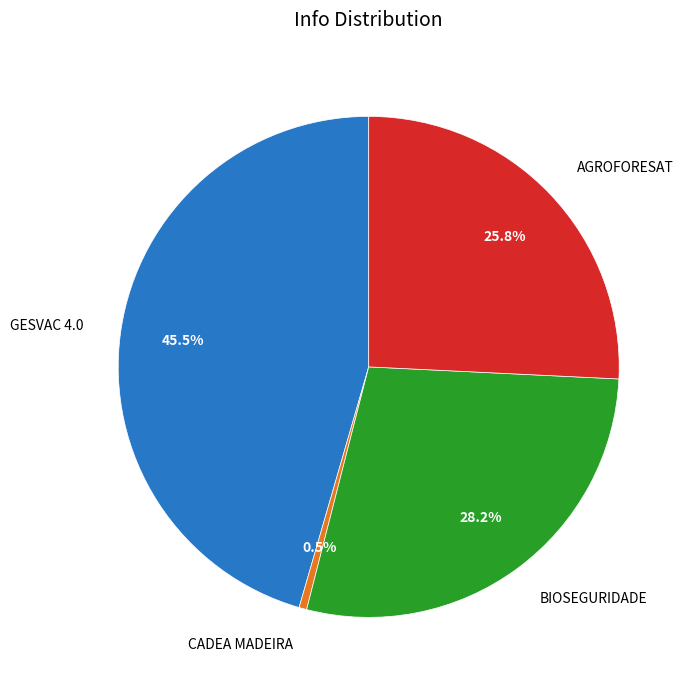

Rank the categories by value from highest to lowest.

GESVAC 4.0, BIOSEGURIDADE, AGROFORESAT, CADEA MADEIRA